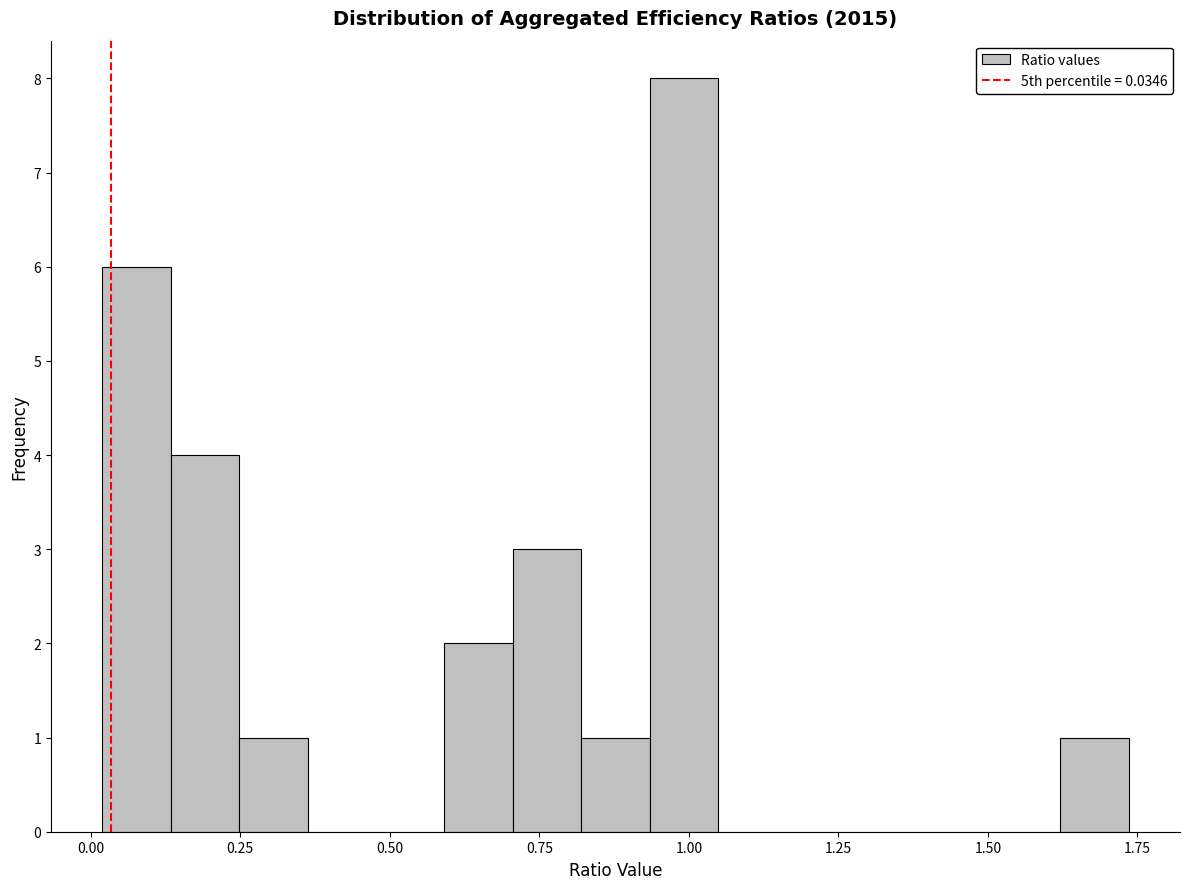

Around what value on the x-axis is the tallest bar? Give the approximate position of its centre, as read against the axis.

1.00